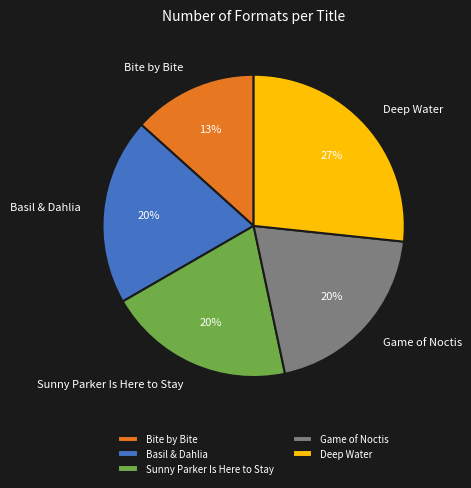

To the nearest percent, what portion does Sunny Parker Is Here to Stay represent?

20%